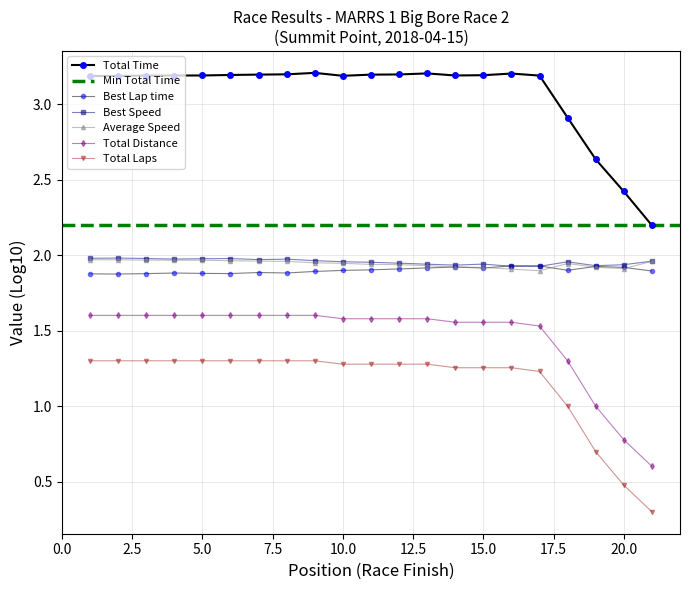

In Best Lap time, how many points are lower than both neighbors (excluding endpoints)?

5